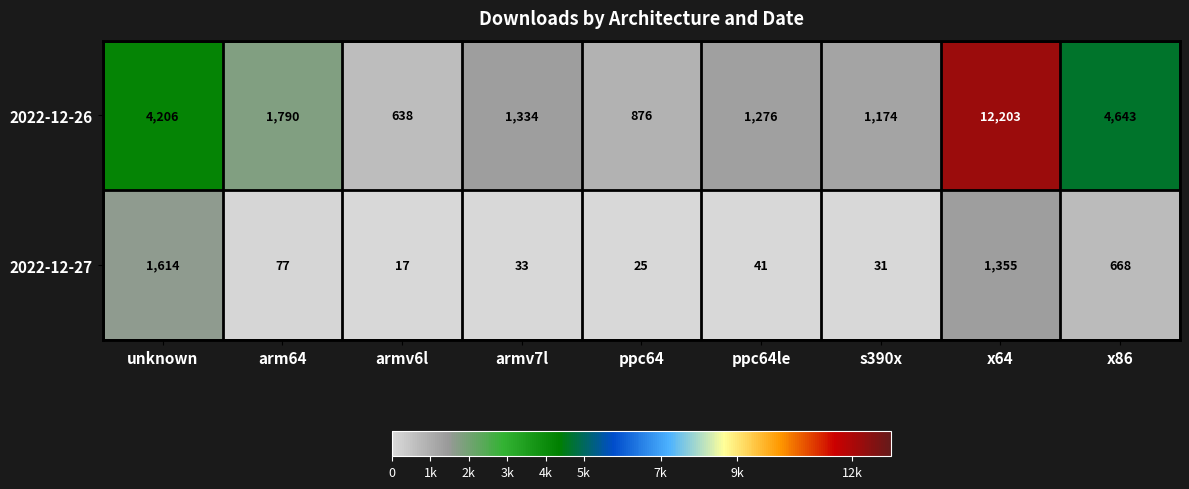

How many data points does each series have?

9